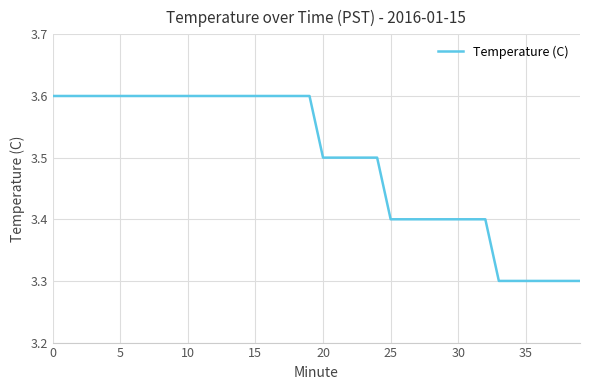

What is the smallest value displayed?

3.3